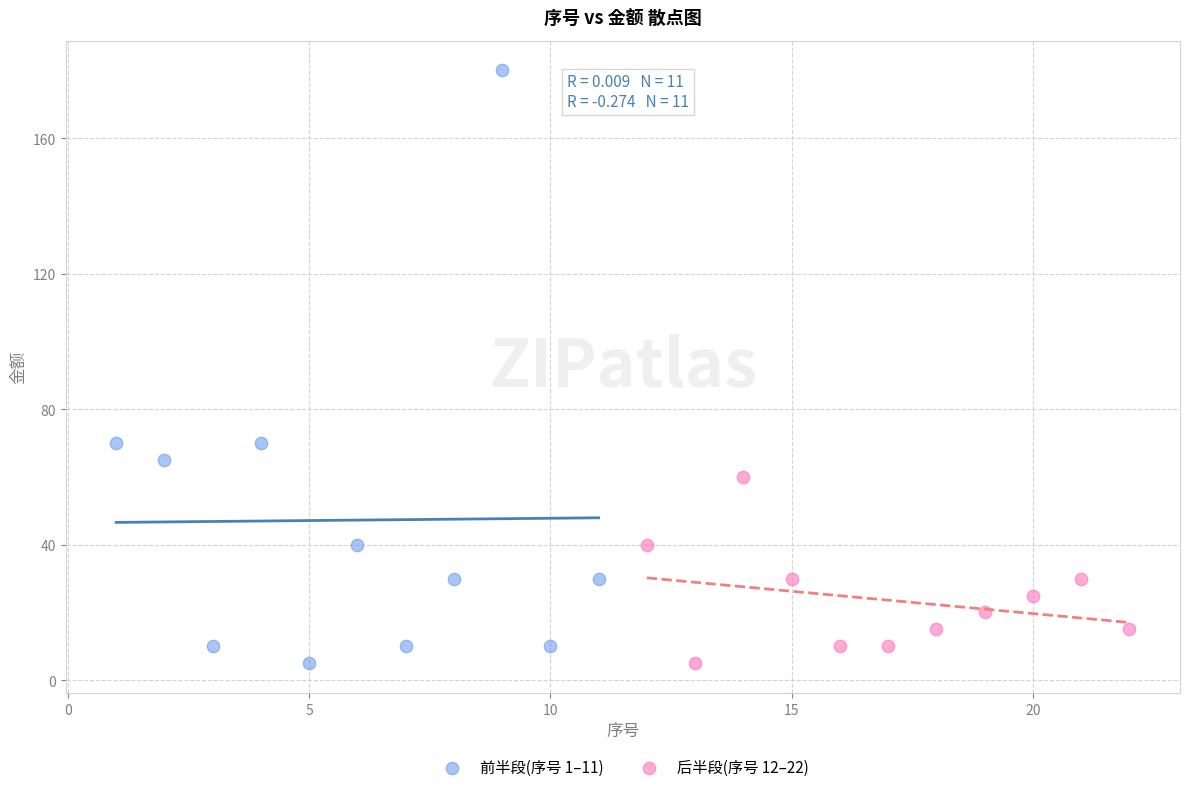

Which series has the widest spread of Y values?

前半段(序号 1–11)